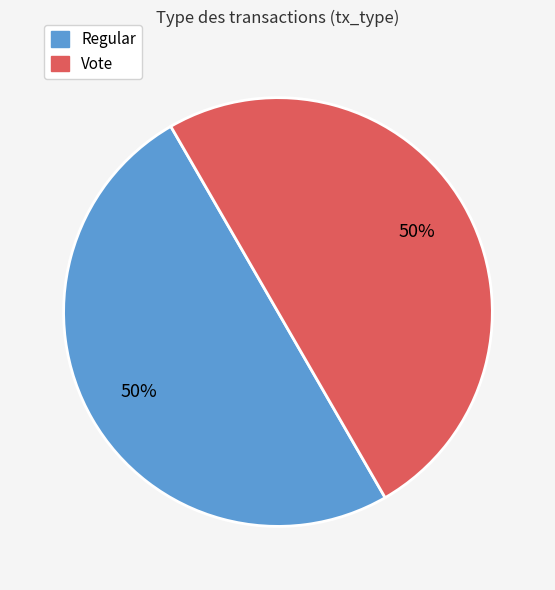

To the nearest percent, what is the average slice percentage?

50%